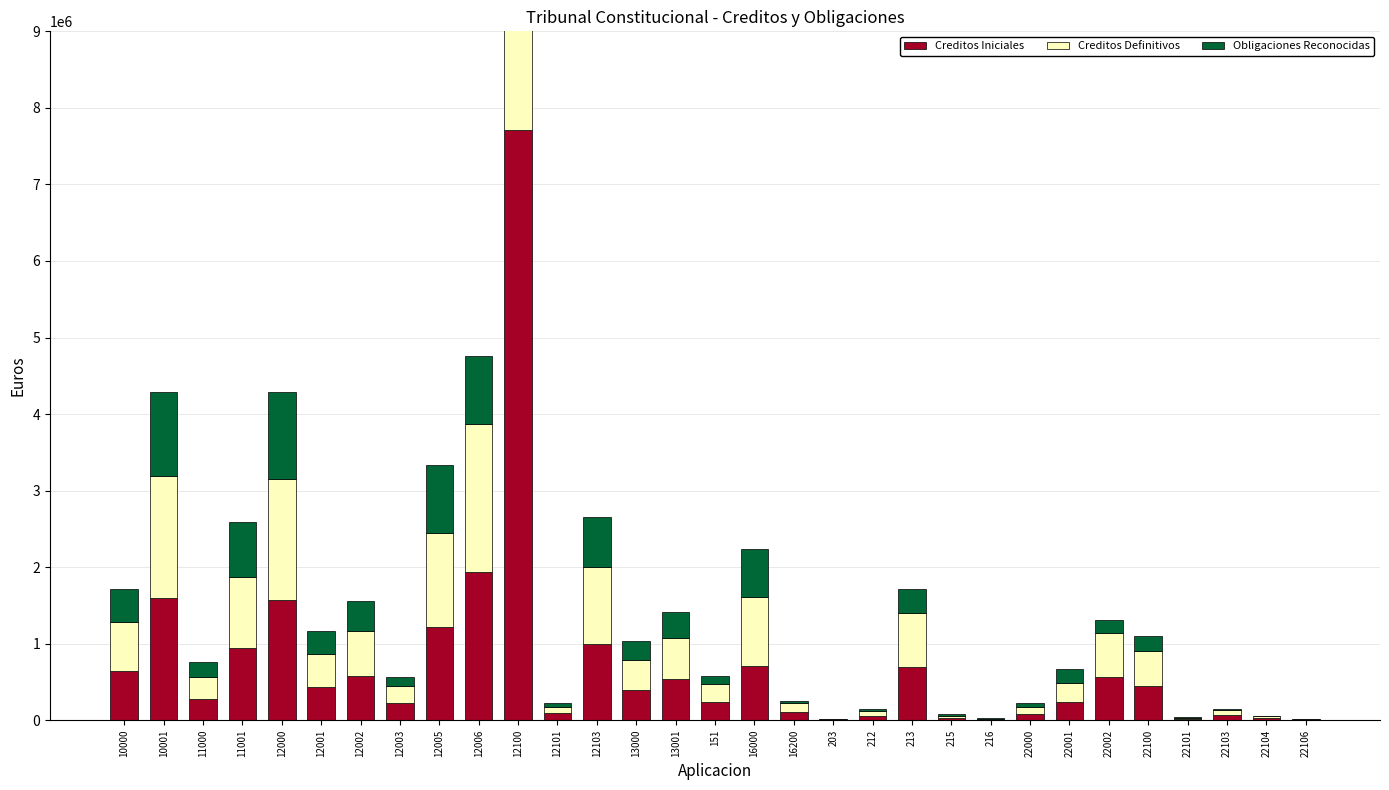

Which series changed the most between 12100 and 215?

Creditos Iniciales